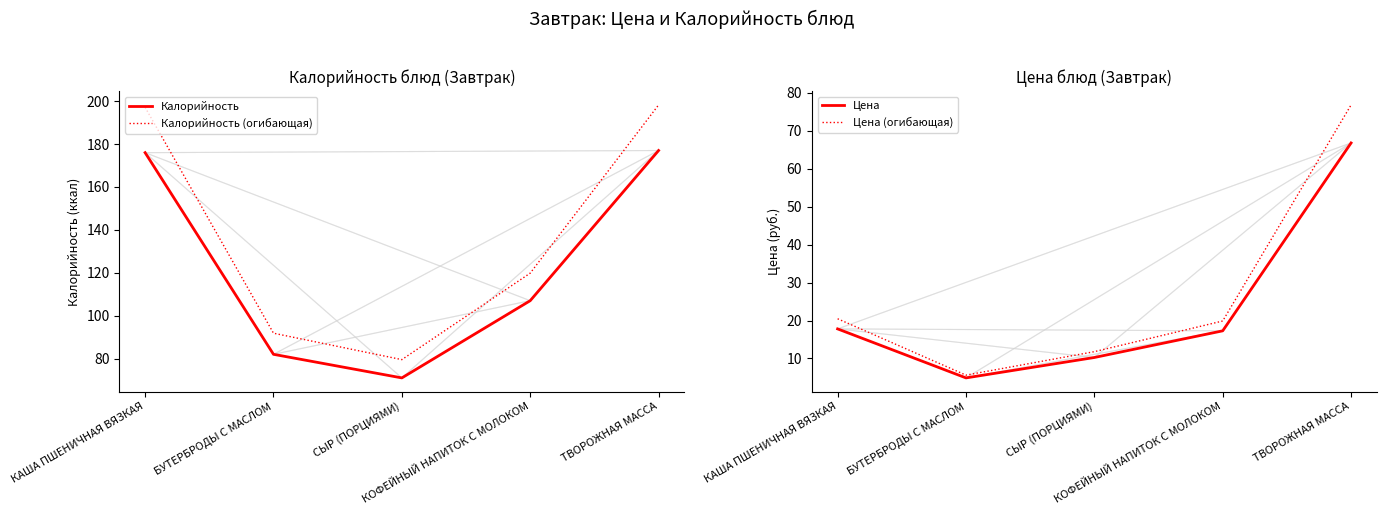

True or false: Цена (огибающая) and Калорийность intersect in this chart.

False